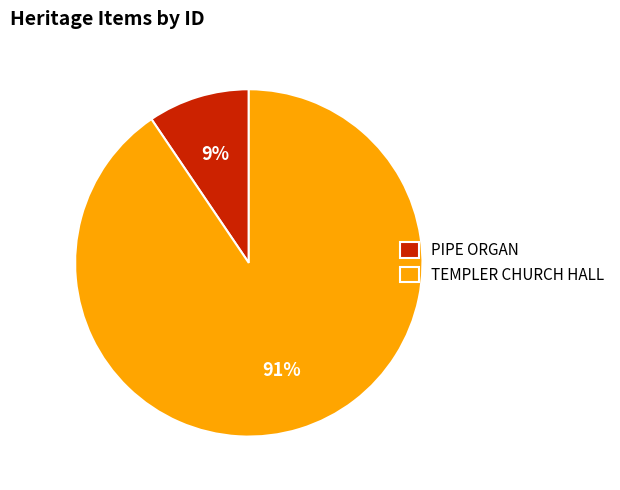

What percentage is the PIPE ORGAN slice, to the nearest percent?

9%